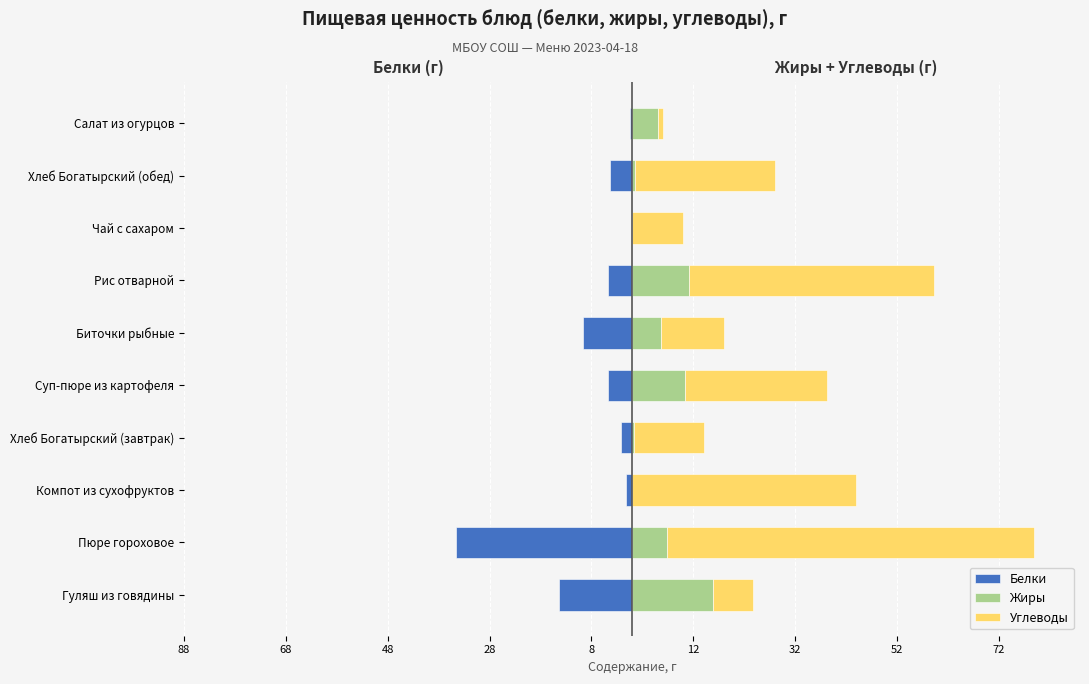

How many groups of bars are there?

10